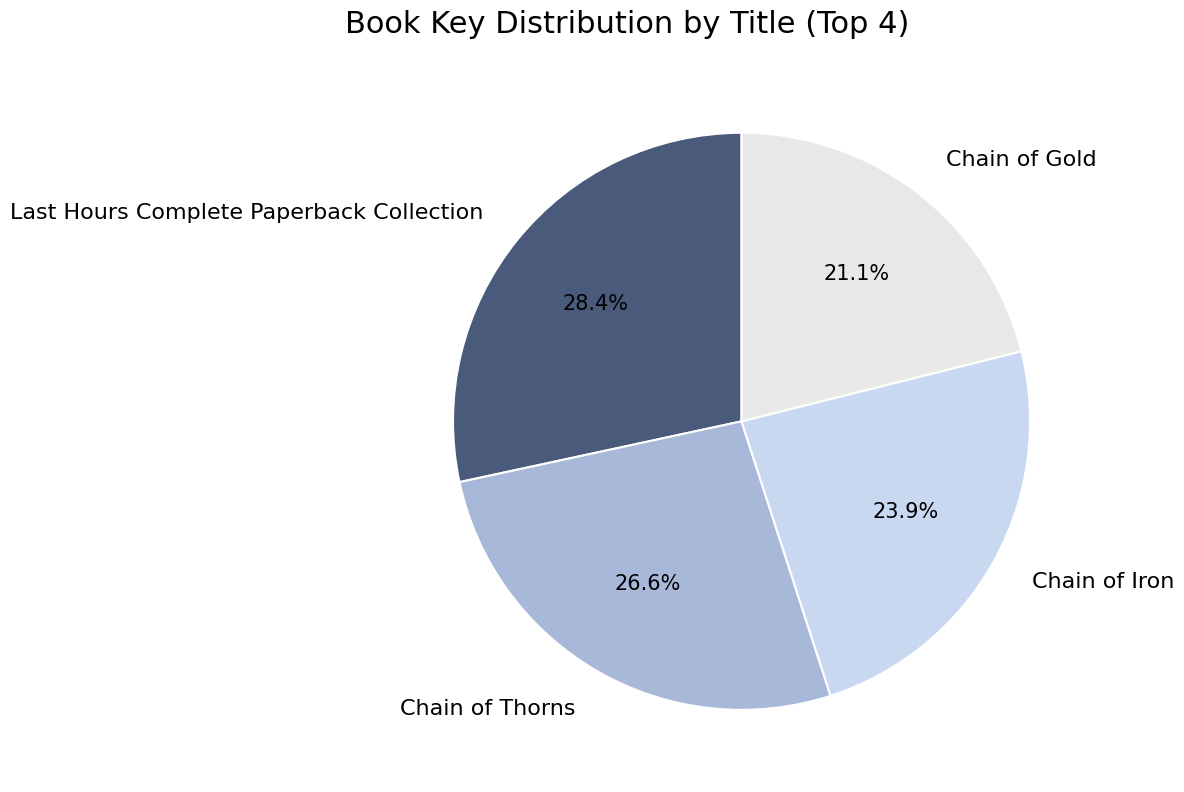

Rank the categories by value from highest to lowest.

Last Hours Complete Paperback Collection, Chain of Thorns, Chain of Iron, Chain of Gold